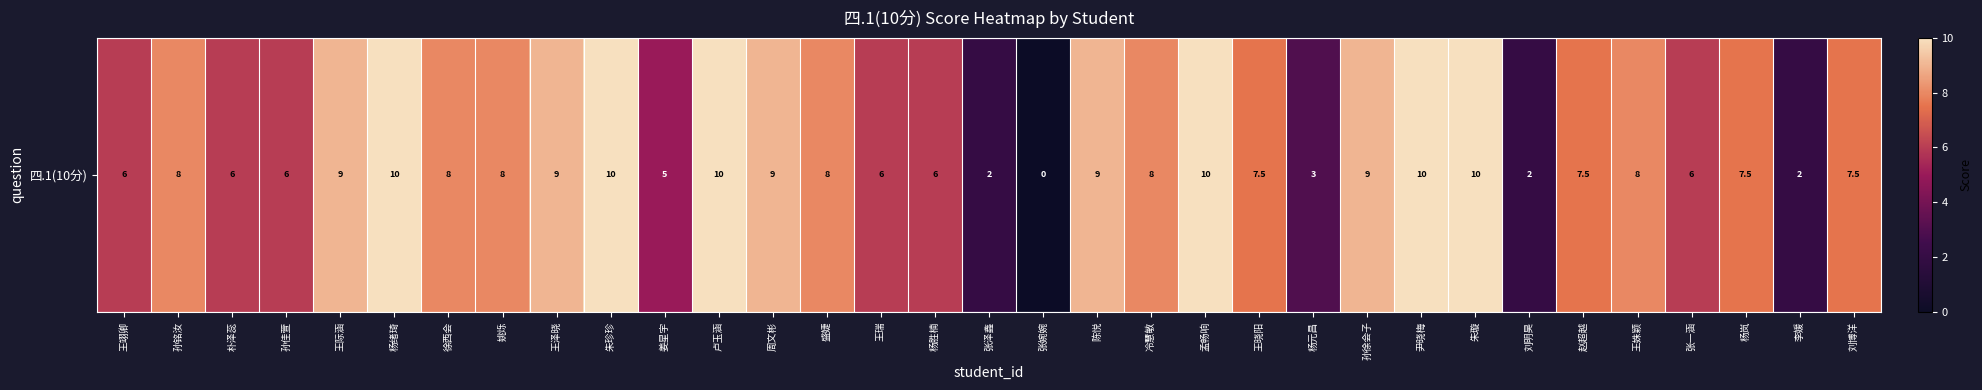

Reading right to left, extract all data points from this chart.

7.5	2.0	7.5	6.0	8.0	7.5	2.0	10.0	10.0	9.0	3.0	7.5	10.0	8.0	9.0	0.0	2.0	6.0	6.0	8.0	9.0	10.0	5.0	10.0	9.0	8.0	8.0	10.0	9.0	6.0	6.0	8.0	6.0